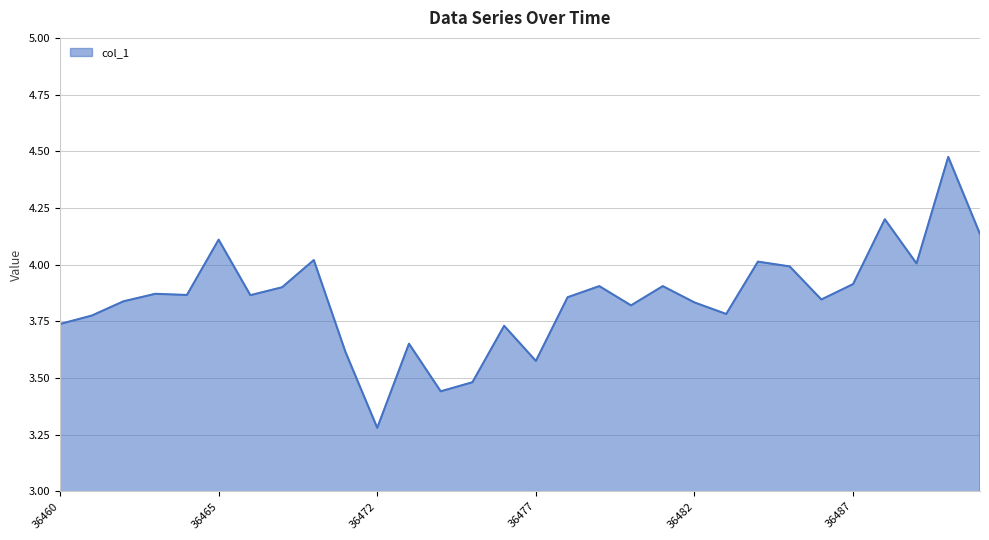

Reading left to right, list all the values displayed in this chart.

36460=3.7	36461=3.8	36462=3.8	36463=3.9	36464=3.9	36465=4.1	36466=3.9	36467=3.9	36468=4.0	36469=3.6	36472=3.3	36473=3.7	36474=3.4	36475=3.5	36476=3.7	36477=3.6	36478=3.9	36479=3.9	36480=3.8	36481=3.9	36482=3.8	36483=3.8	36484=4.0	36485=4.0	36486=3.8	36487=3.9	36488=4.2	36490=4.0	36491=4.5	36492=4.1